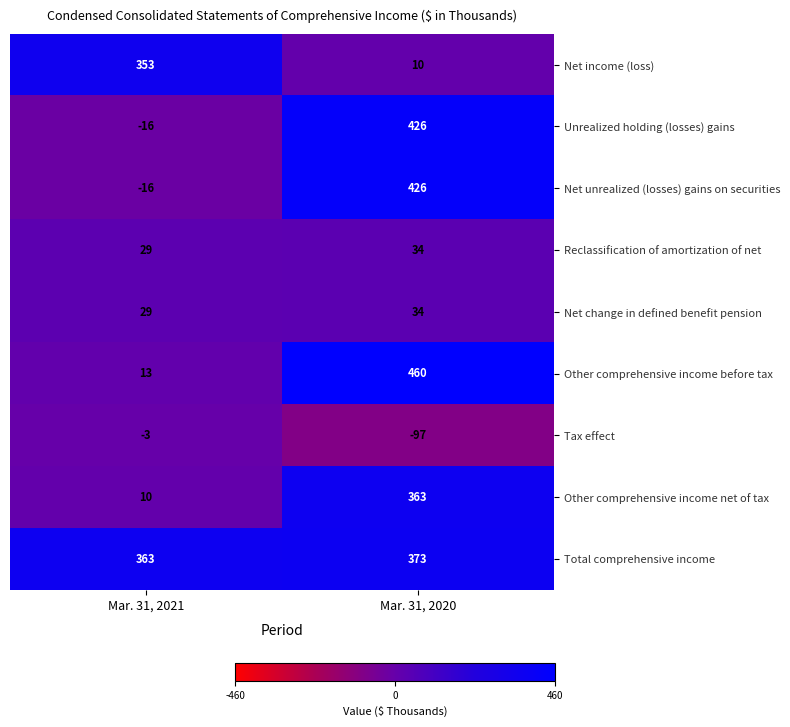

At which category is the sum across all series the highest?

Mar. 31, 2020